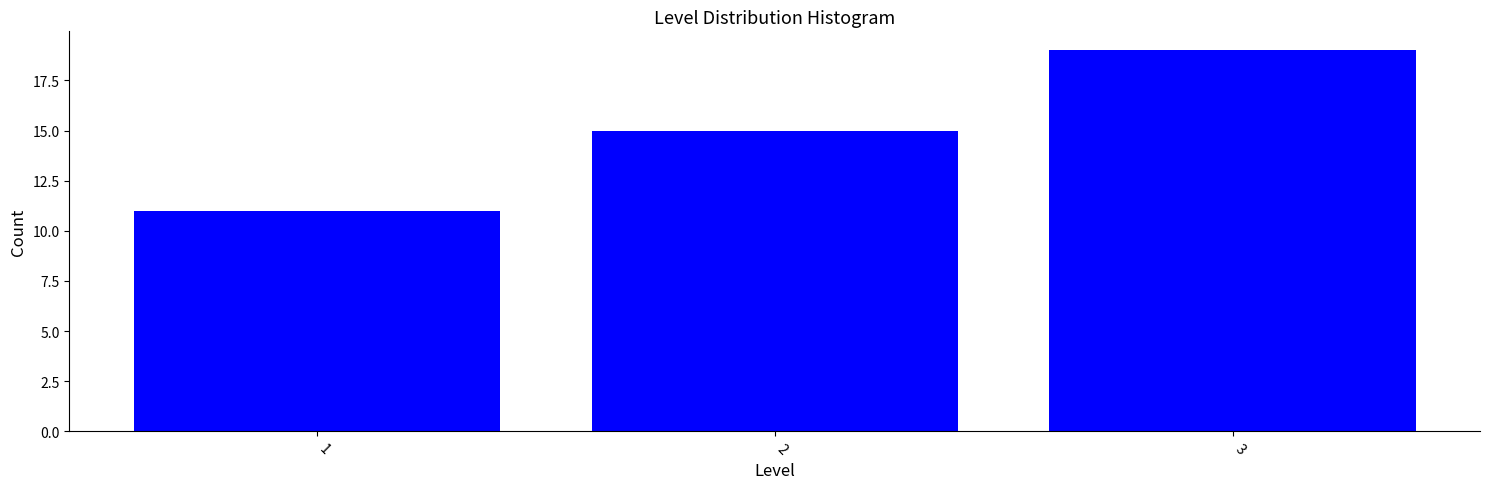

Reading right to left, extract all data points from this chart.

19	15	11